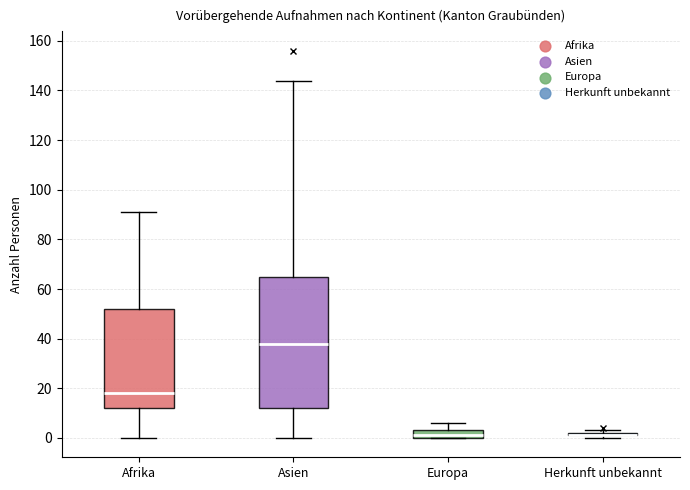

Reading left to right, read every box against the y-axis: the position of its median line, the range the box covers, and the ends of its whiskers. The values are not printed on the chart, so give them approximately, as read against the axis.

Afrika: median 18, box 12 to 52, whiskers 0 to 92
Asien: median 38, box 12 to 66, whiskers 0 to 144
Europa: median 2, box 0 to 4, whiskers 0 to 6
Herkunft unbekannt: box collapsed to a line at 2, whiskers 0 to 4